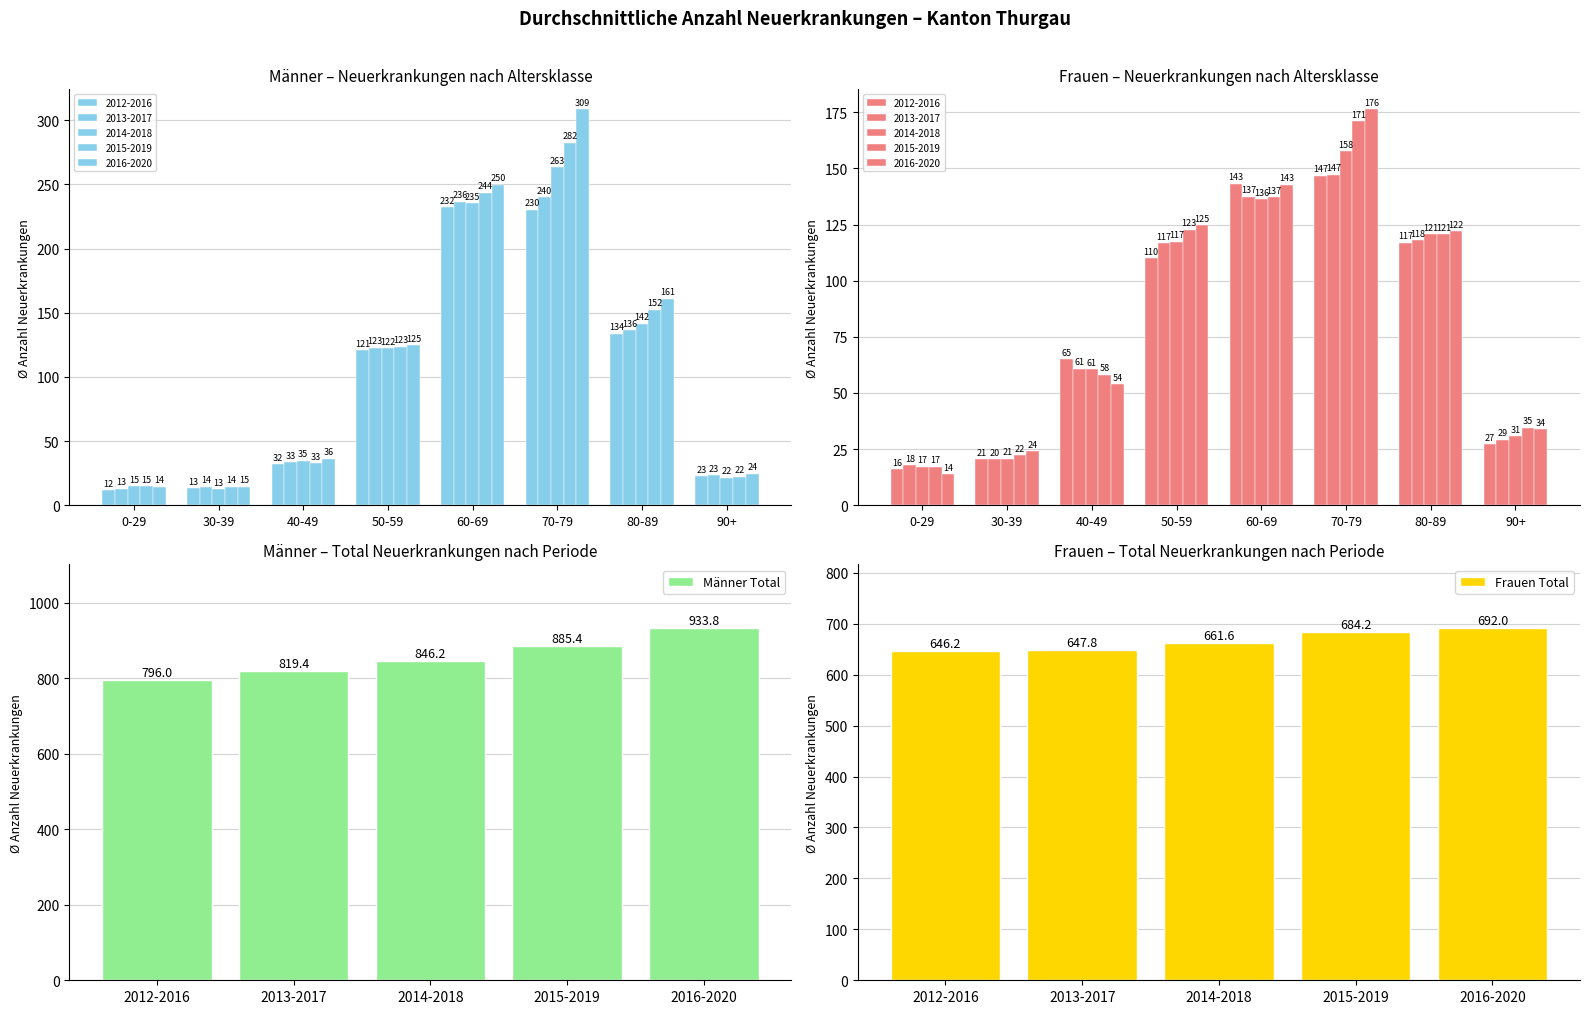

What is the value of the Frauen Total bar at the 1st from the left?

646.2